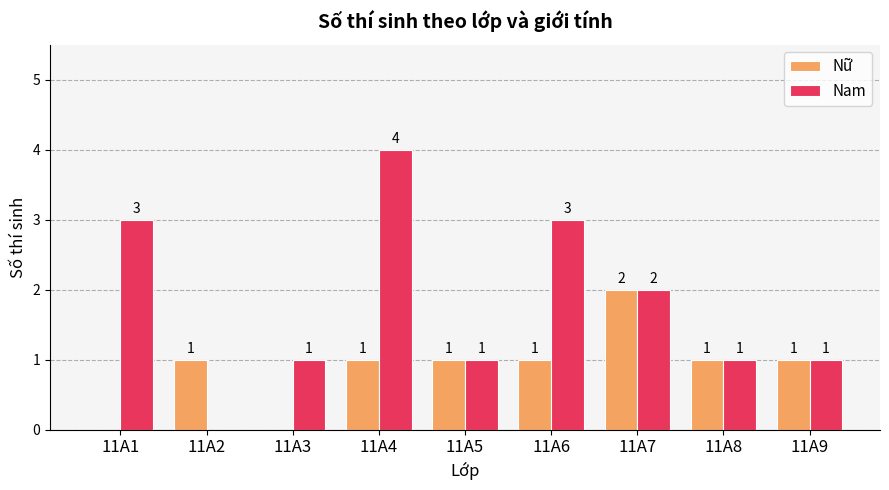

Does the chart contain stacked bars?

No